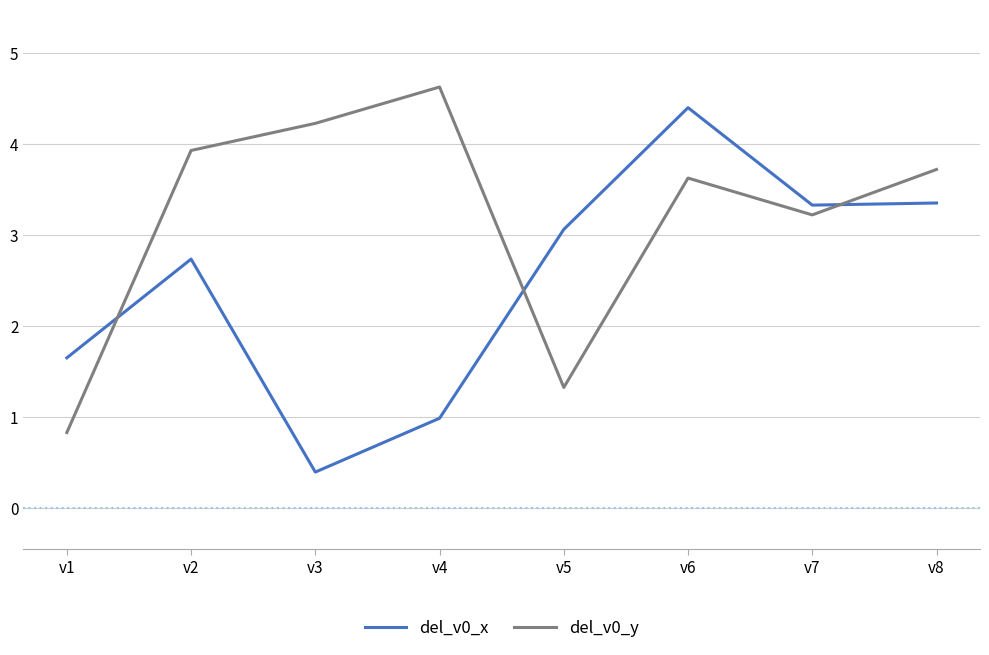

What is the smallest value displayed?

0.4